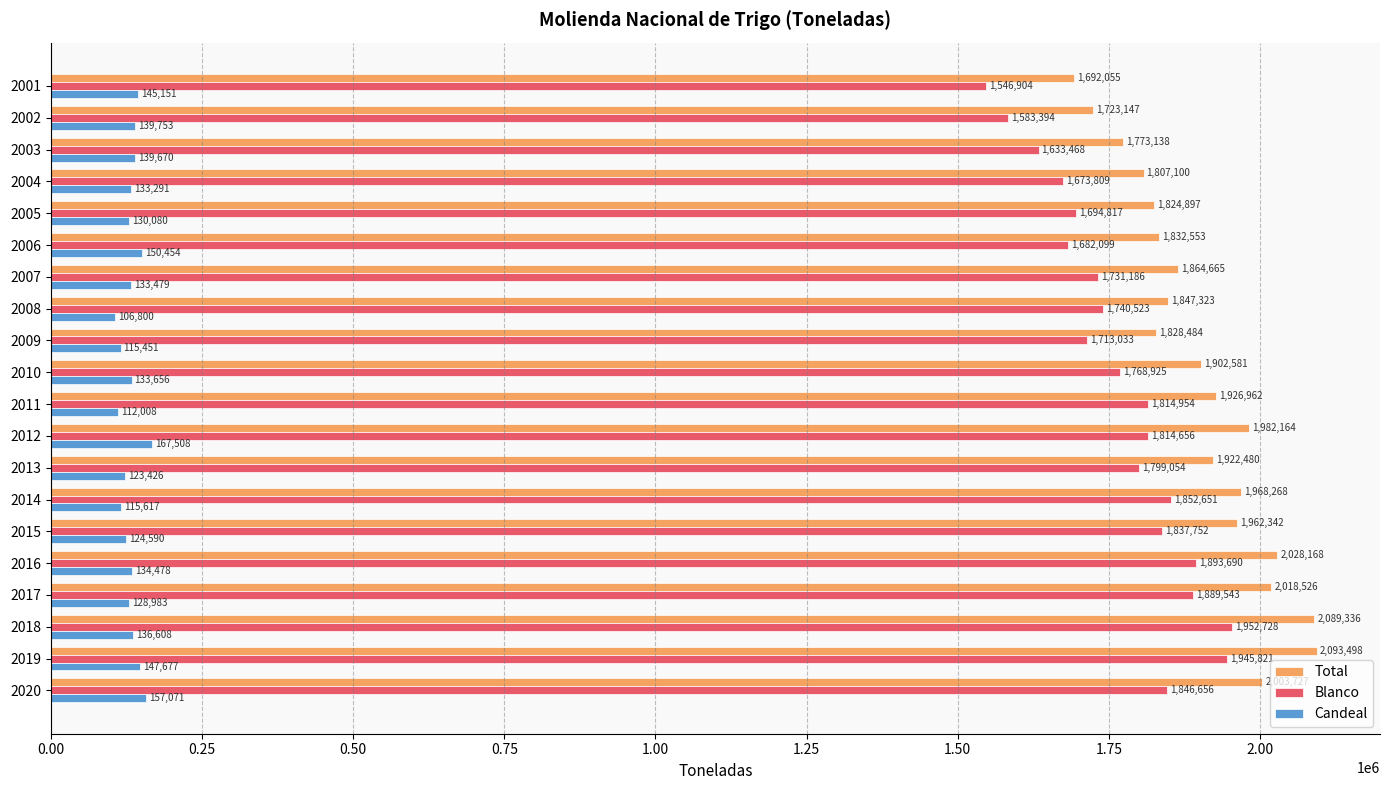

Count the number of categories in the chart.

20